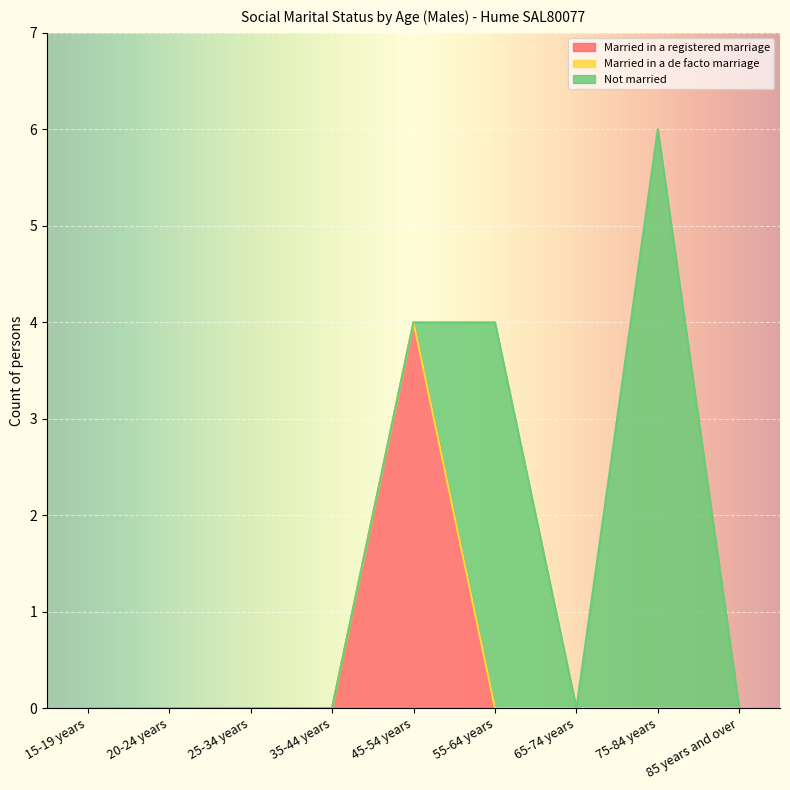

True or false: Married in a registered marriage and Married in a de facto marriage cross at least once.

False